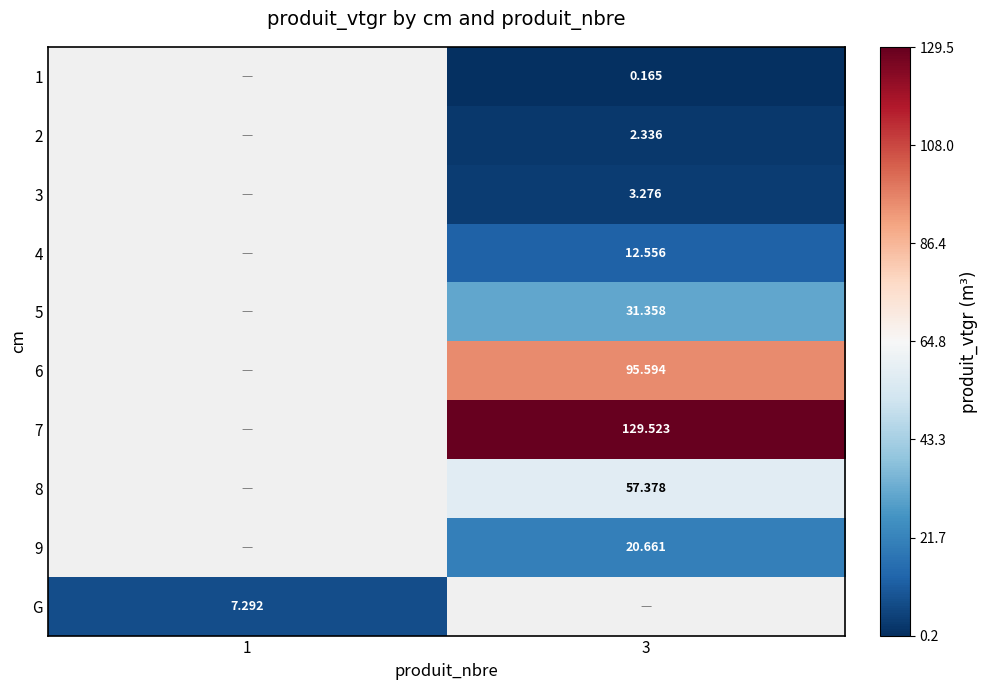

True or false: 9 has a value of 14.2 at 3.

False